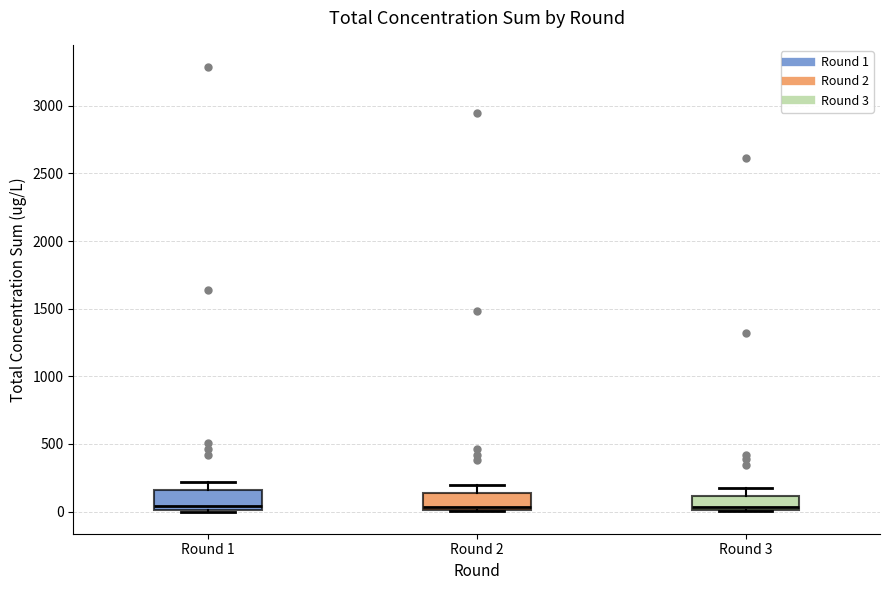

Reading left to right, transcribe this box plot: for each box, give where its median line is, the range the box spans, and where its two whiskers end, as read against the y-axis. The values are not printed on the chart, so give them approximately, as read against the axis.

Round 1: median 50, box 0 to 150, whiskers 0 to 200
Round 2: median 50, box 0 to 150, whiskers 0 to 200
Round 3: median 50, box 0 to 100, whiskers 0 to 200